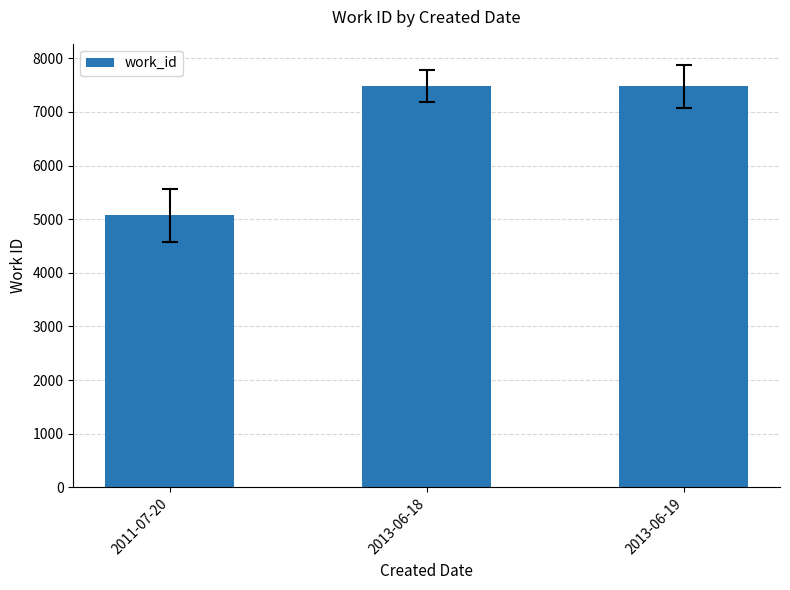

Reading right to left, transcribe all the data shown in this chart.

2013-06-19=7476	2013-06-18=7476	2011-07-20=5070